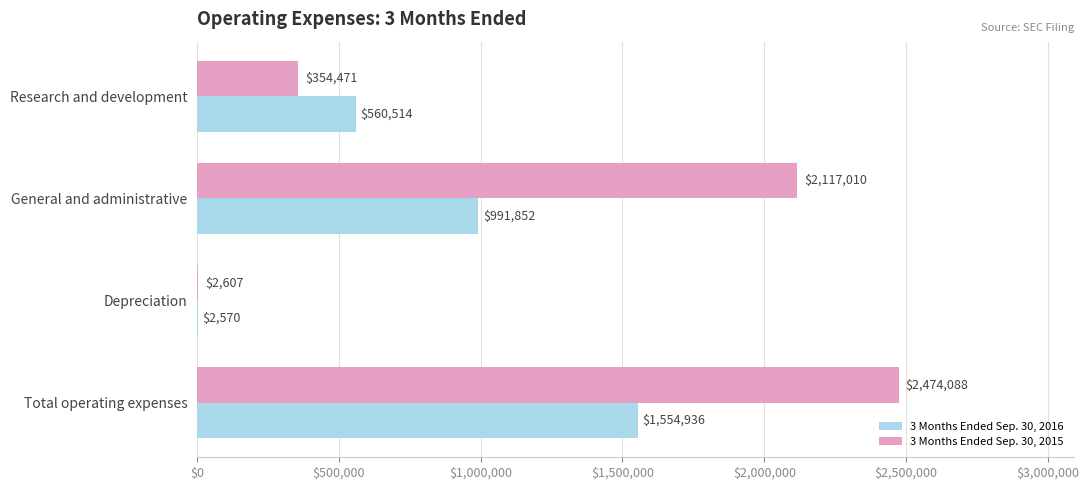

At which label does 3 Months Ended Sep. 30, 2016 reach its peak?

Total operating expenses